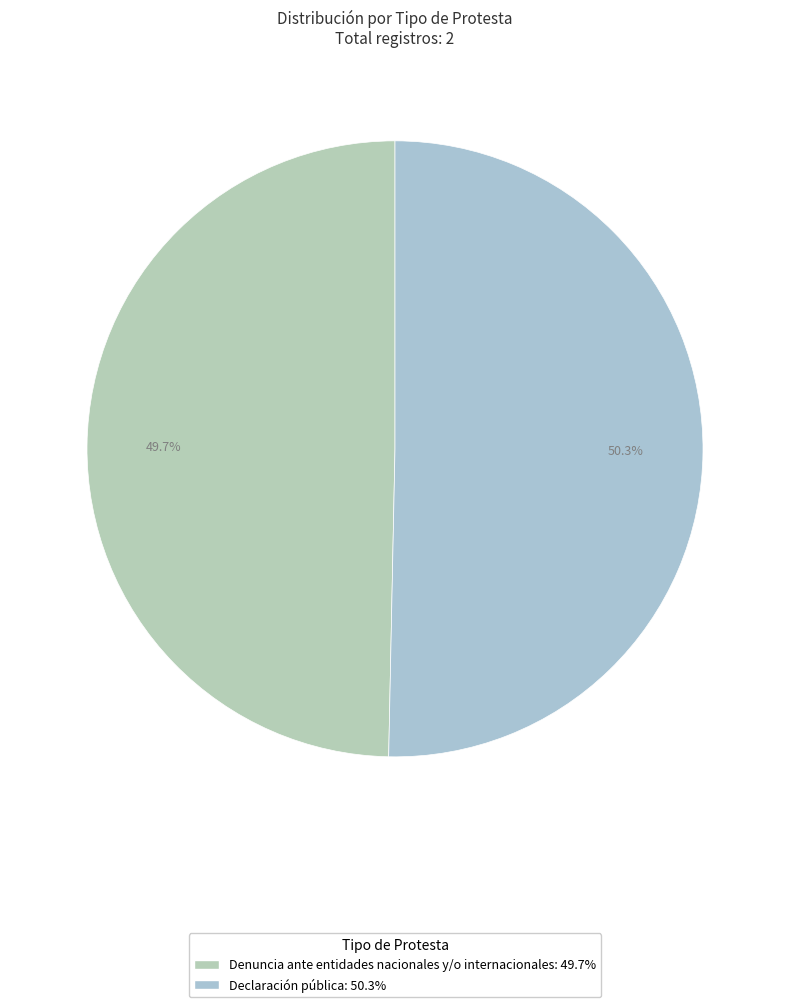

The Denuncia ante entidades nacionales y/o internacionales slice represents 40% of the pie. True or false?

False